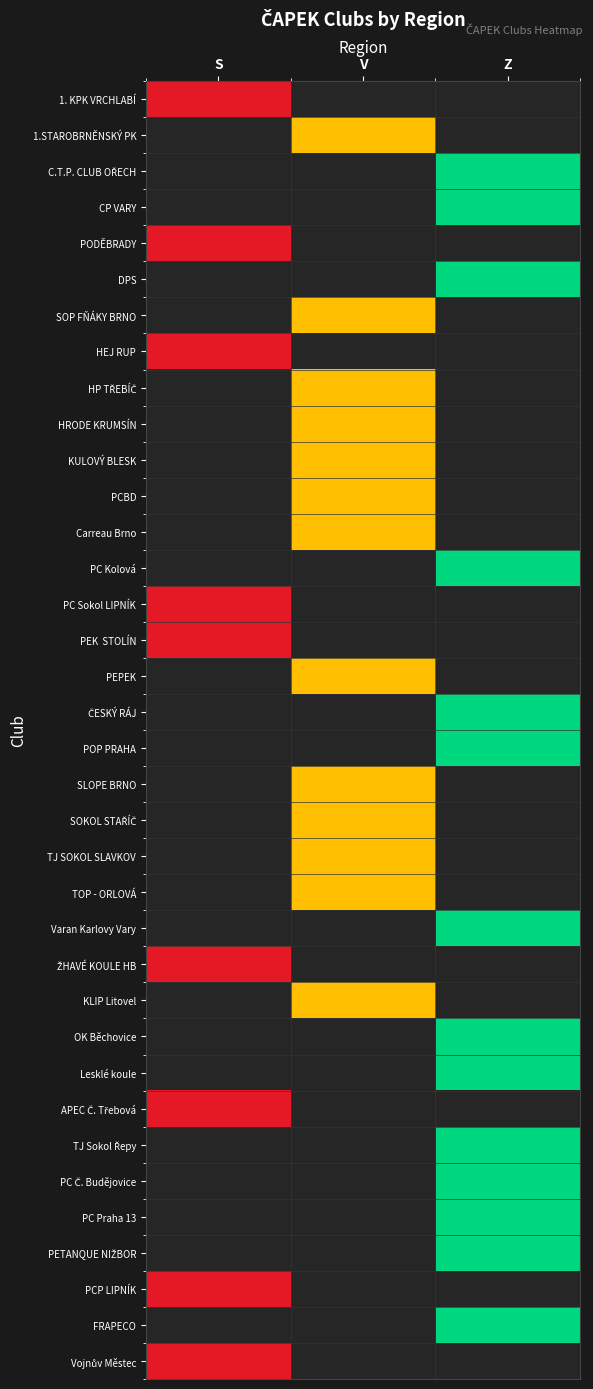

At which category is the sum across all series the highest?

Z